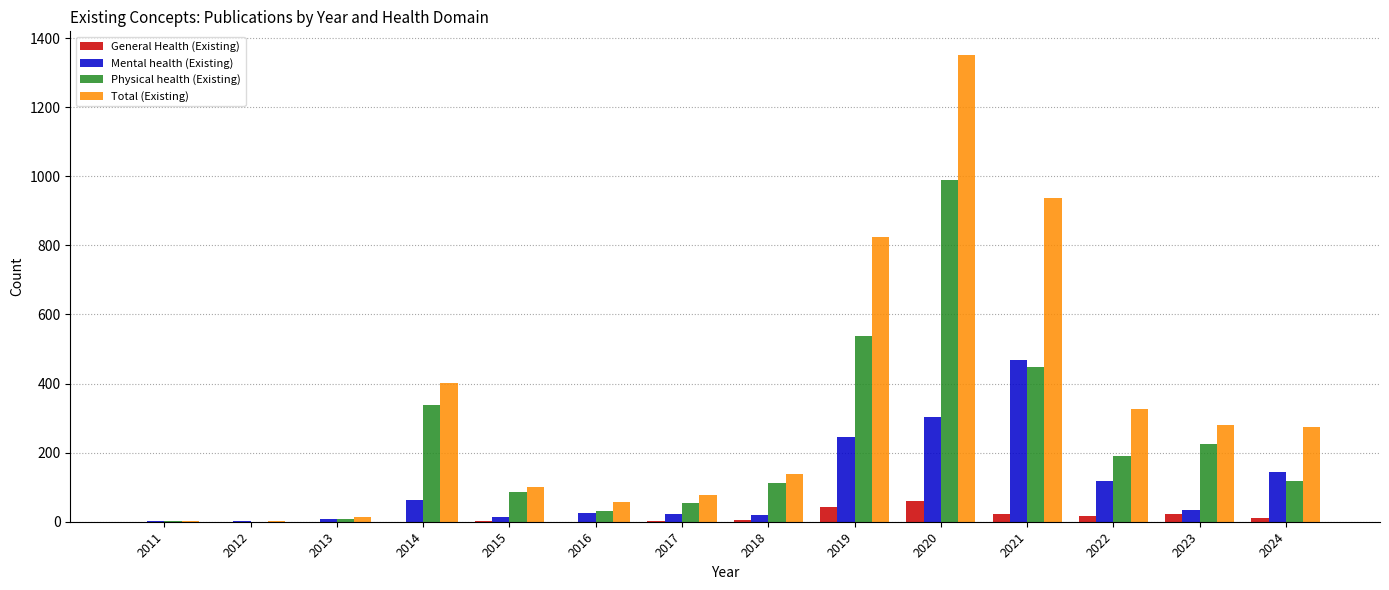

What is the sum of all Total (Existing) values?

4791